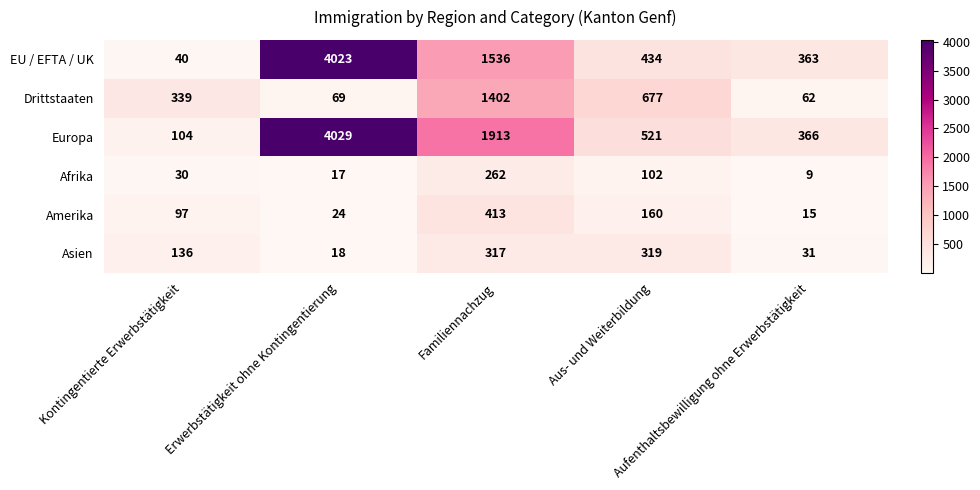

What is the difference between the second highest and minimum values in the Amerika series?

145